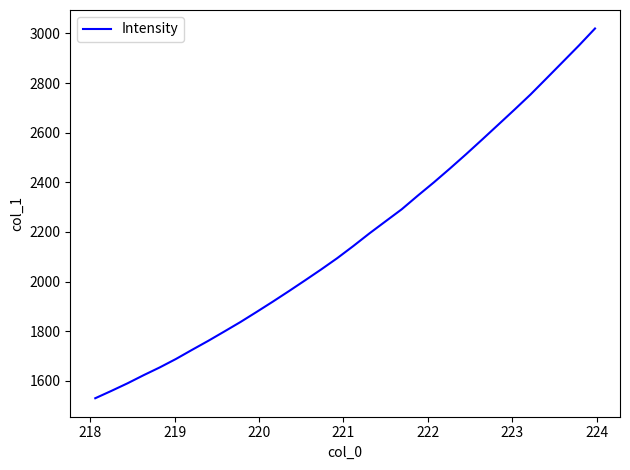

What is the difference between the maximum and second lowest values?

1460.8